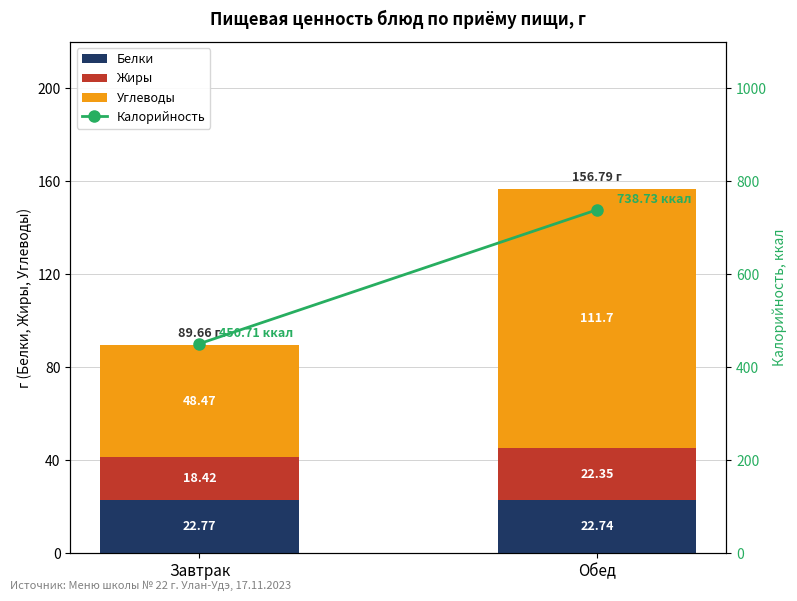

What is the total value across all series at Завтрак?

540.4